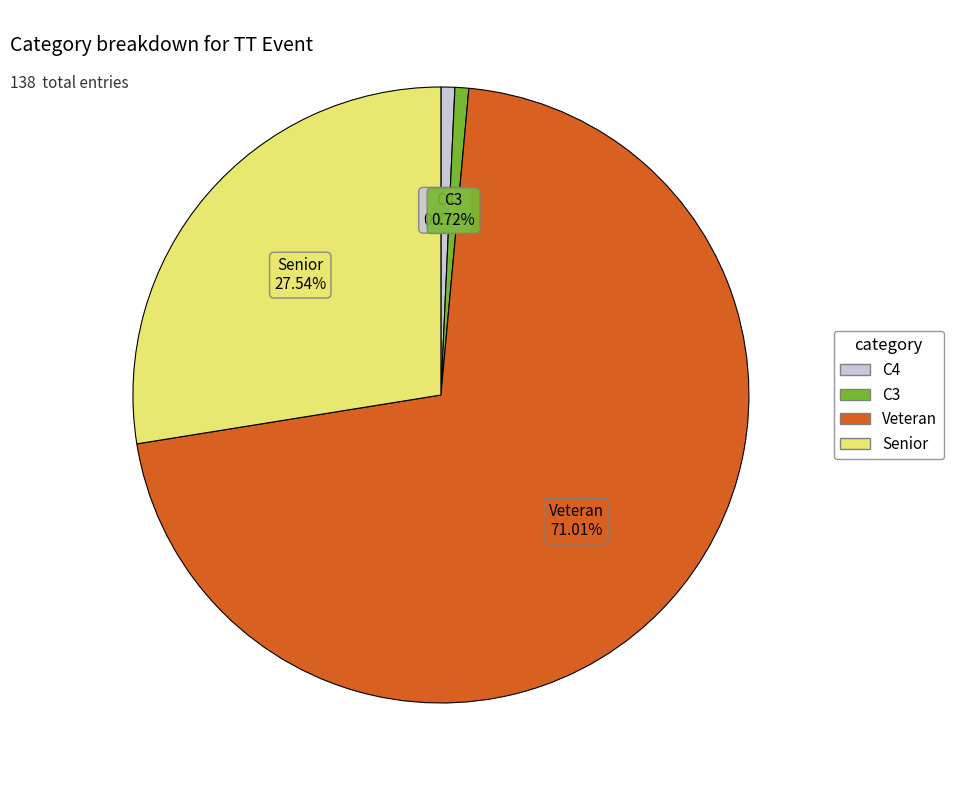

How many segments does this pie chart have?

4